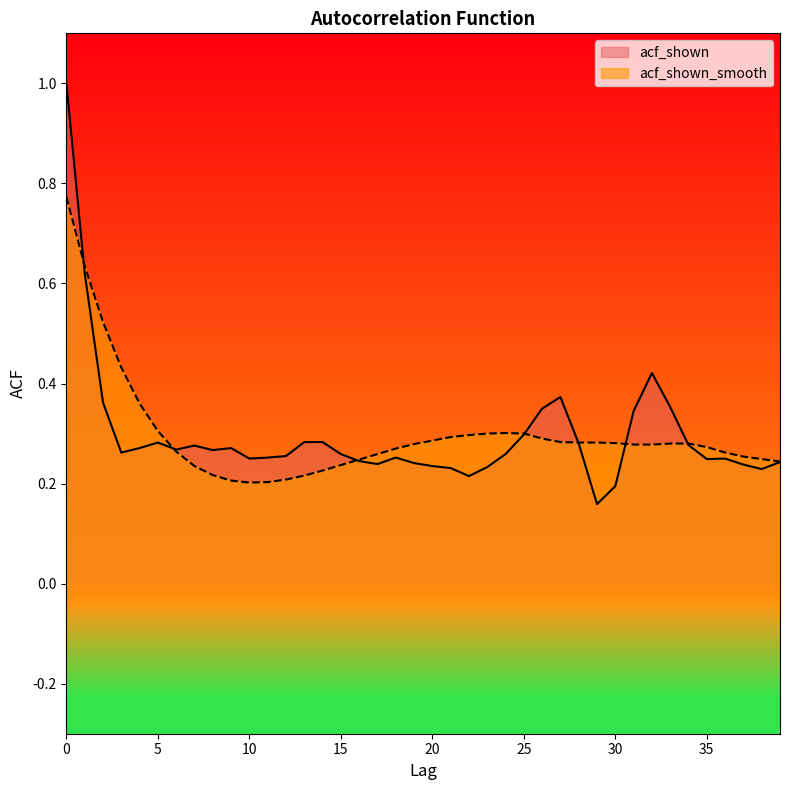

In acf_shown, how many points are lower than both neighbors (excluding endpoints)?

9